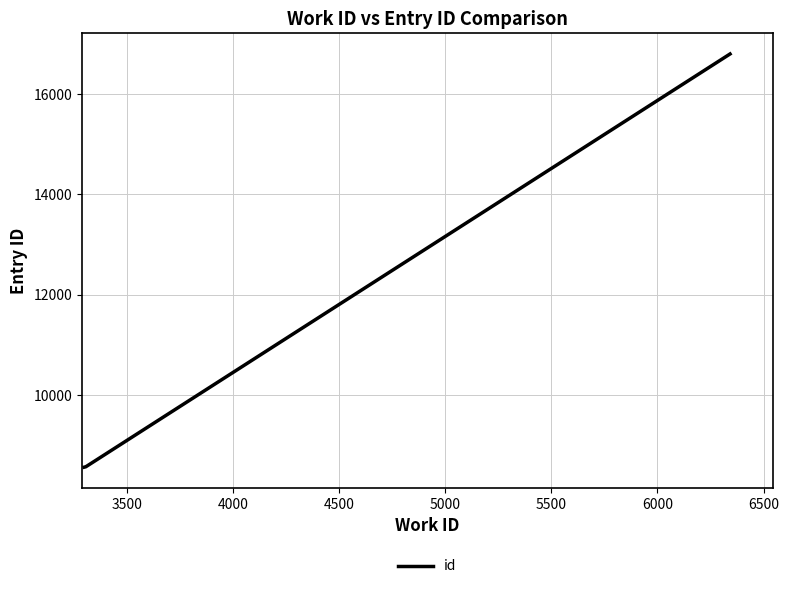

Does the chart display data point markers on the line(s)?

No